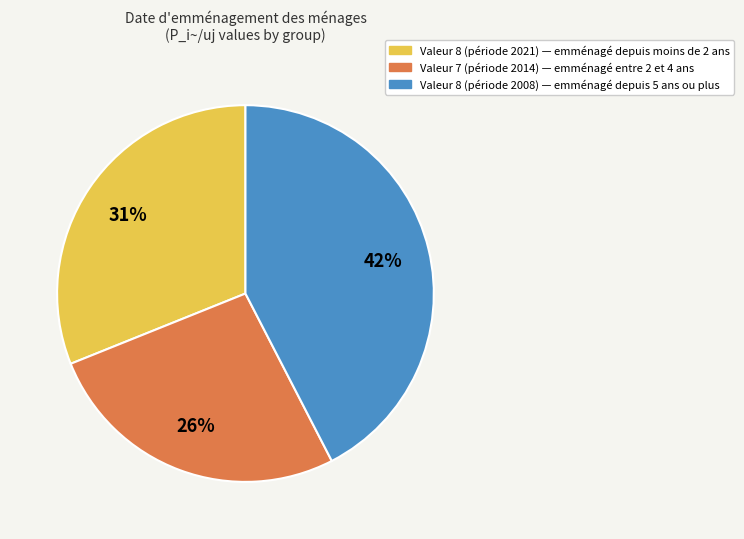

To the nearest percent, what is the average slice percentage?

33%